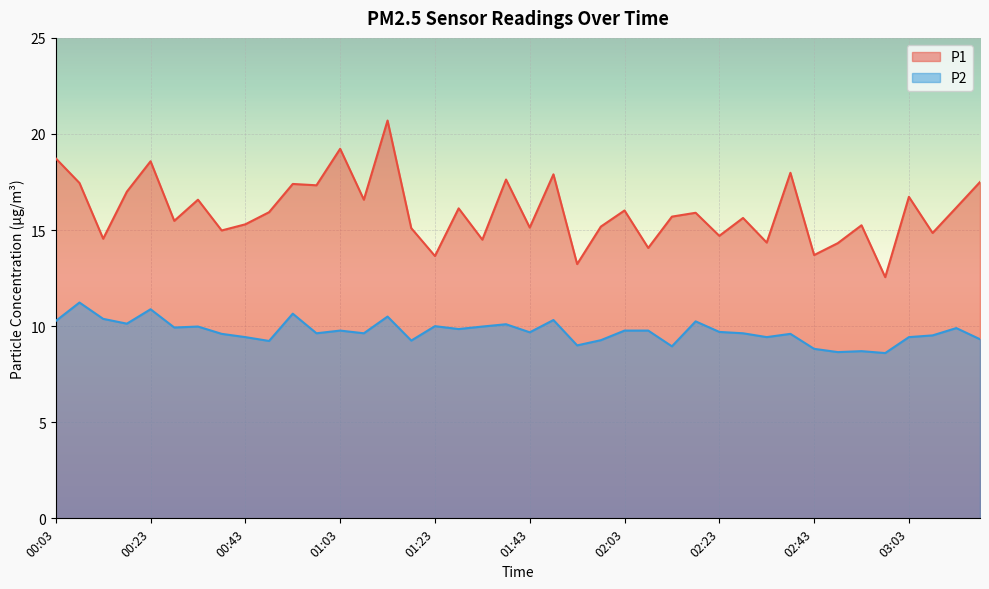

Is the value of P2 at 03:08 greater than the value of P1 at 02:38?

No